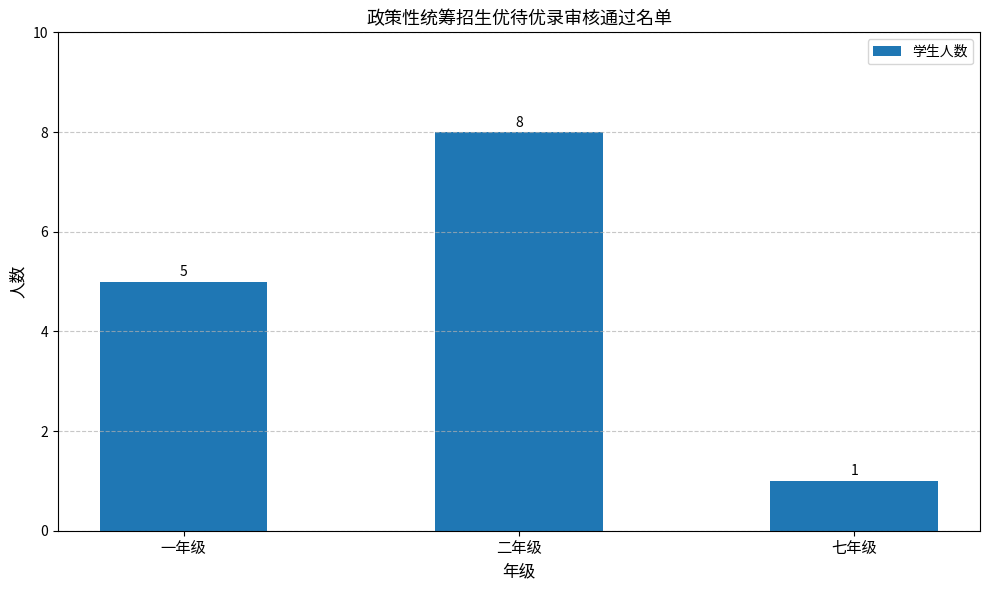

Is it true that the value at 一年级 is 5?

True